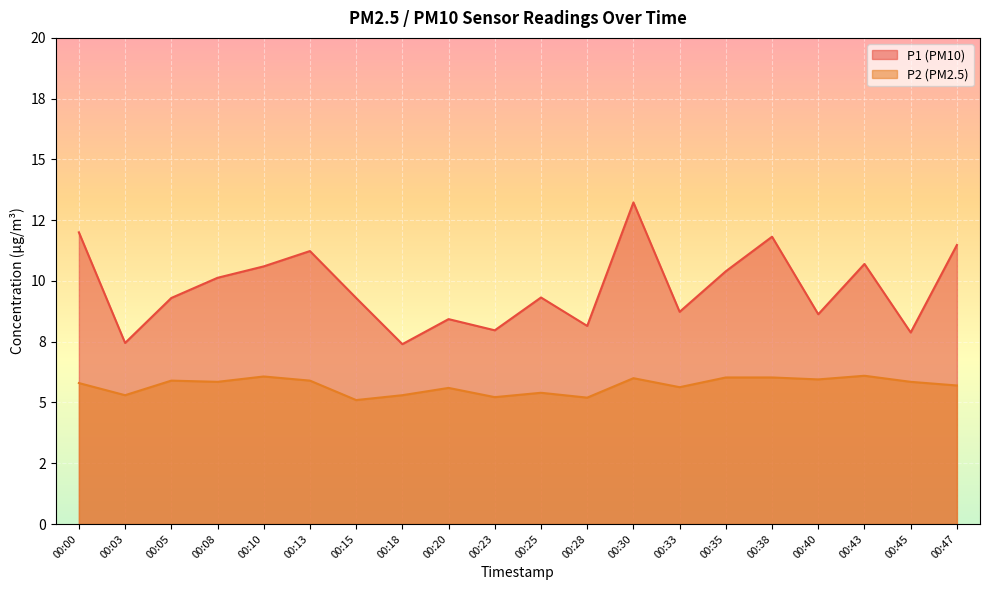

At which category does P1 reach its first local peak?

00:13